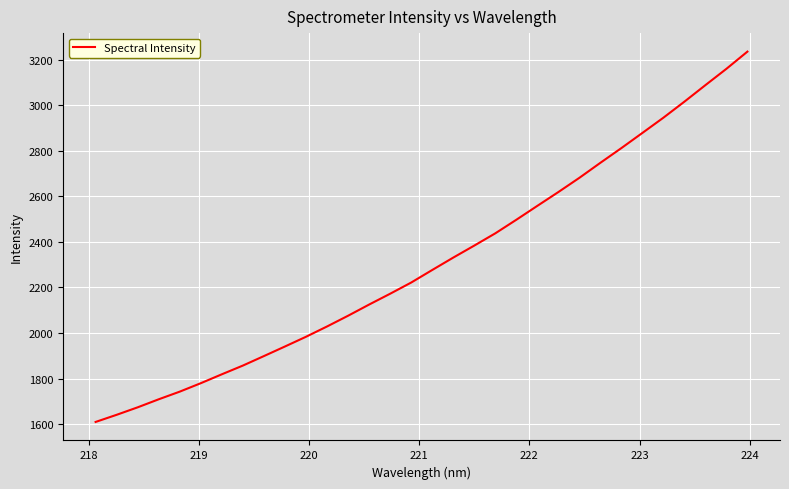

Reading left to right, what are all the values shown in this chart?

1609.4	1640.8	1673.7	1709.0	1742.6	1779.7	1818.8	1857.1	1898.8	1940.9	1983.6	2028.8	2075.9	2125.0	2172.5	2221.6	2276.7	2331.1	2383.8	2437.6	2497.2	2558.3	2618.9	2681.3	2747.3	2811.9	2878.5	2945.4	3015.8	3088.4	3160.0	3235.5